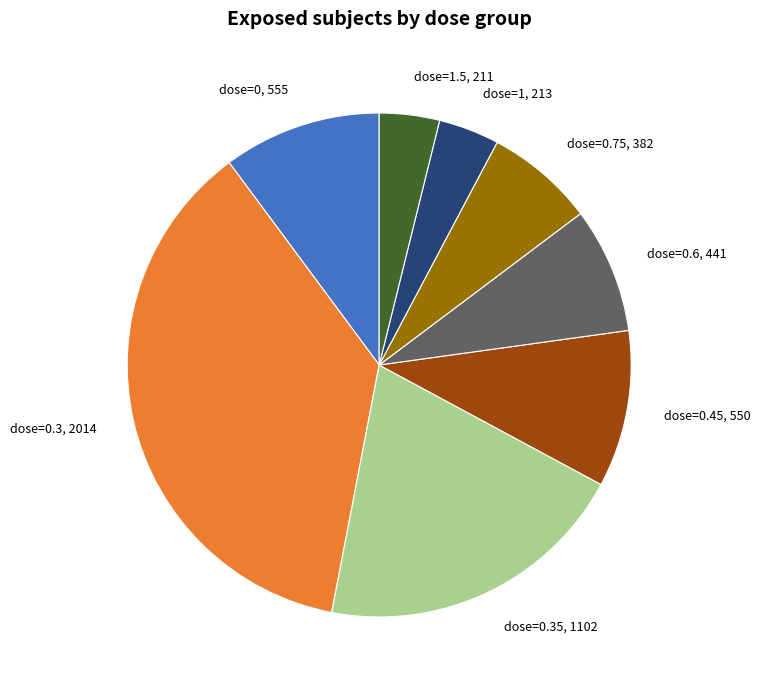

True or false: dose=0.45, 550 accounts for 3% of the total.

False